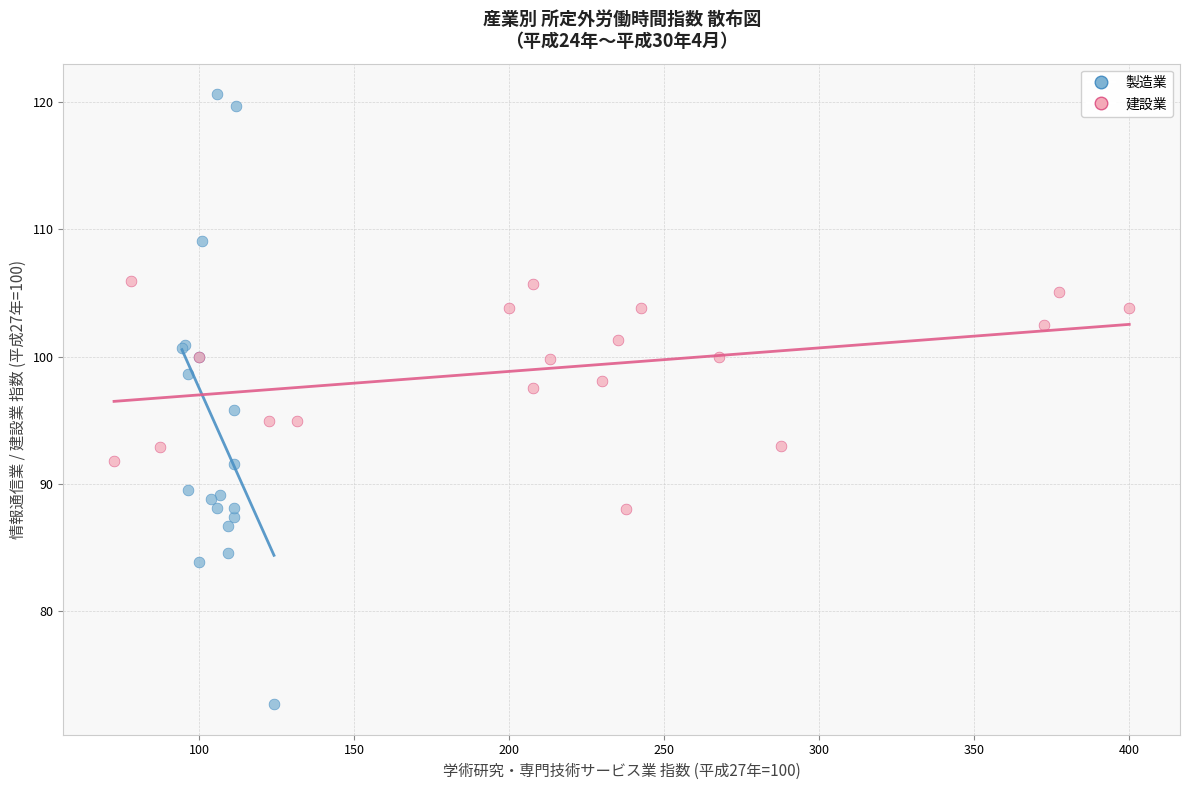

Which series has the widest spread of Y values?

製造業